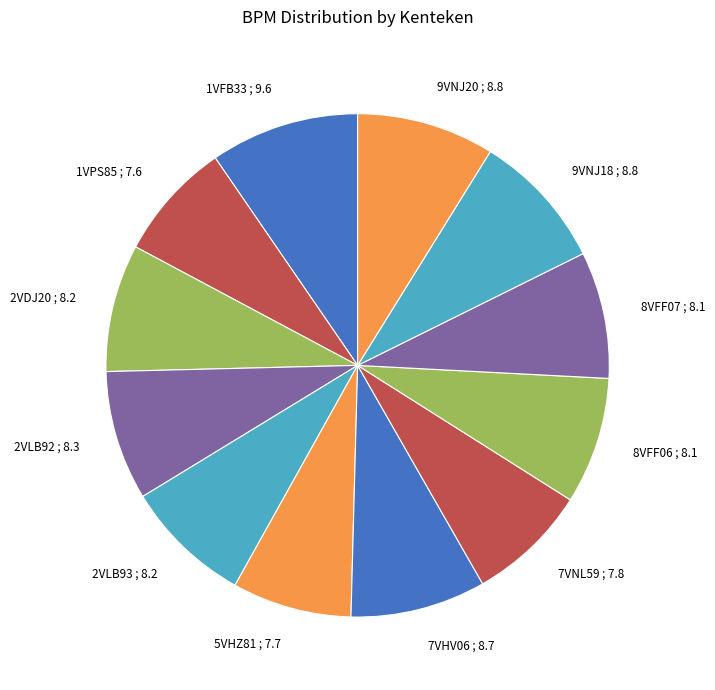

How many segments does this pie chart have?

12